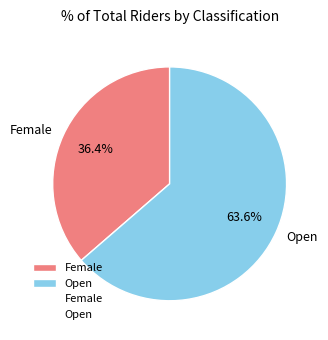

Is it true that Female is 36% of the pie?

True